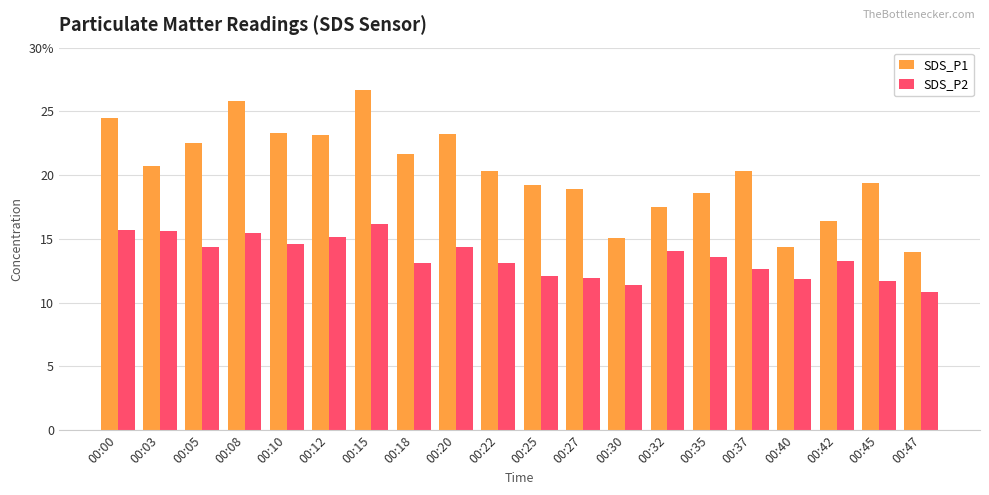

Reading left to right, transcribe all the data shown in this chart.

SDS_P1: 00:00=24.4	00:03=20.8	00:05=22.6	00:08=25.8	00:10=23.3	00:12=23.1	00:15=26.7	00:18=21.6	00:20=23.2	00:22=20.3	00:25=19.2	00:27=18.9	00:30=15.1	00:32=17.5	00:35=18.6	00:37=20.3	00:40=14.3	00:42=16.4	00:45=19.4	00:47=13.9
SDS_P2: 00:00=15.7	00:03=15.7	00:05=14.4	00:08=15.4	00:10=14.6	00:12=15.2	00:15=16.2	00:18=13.1	00:20=14.3	00:22=13.1	00:25=12.1	00:27=12.0	00:30=11.4	00:32=14.0	00:35=13.6	00:37=12.7	00:40=11.8	00:42=13.2	00:45=11.7	00:47=10.8